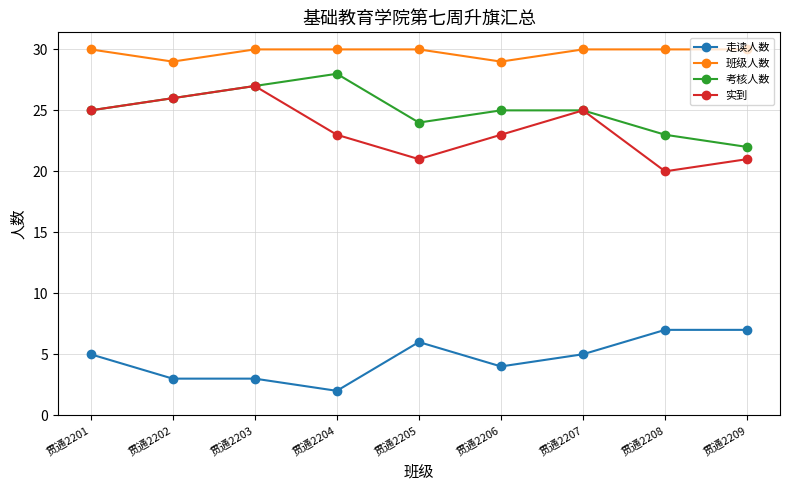

True or false: 走读人数 has more than 0 points higher than both neighbors.

True